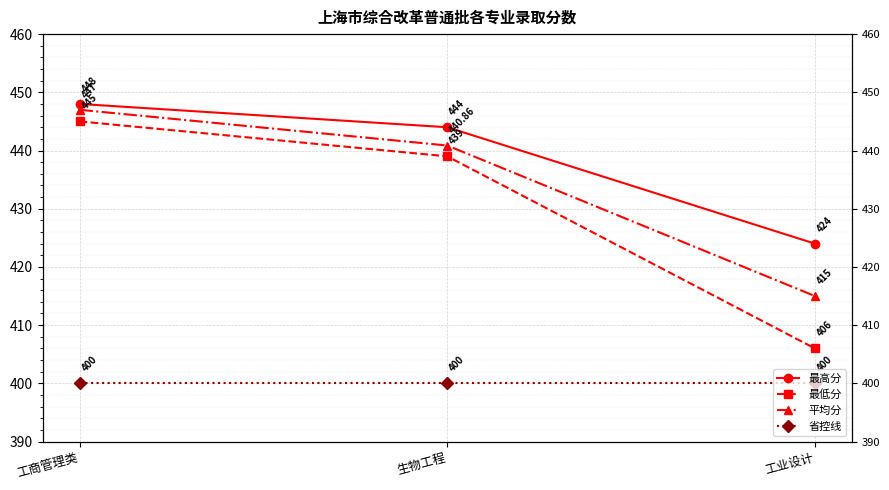

Which category has the lowest value across all series?

工商管理类